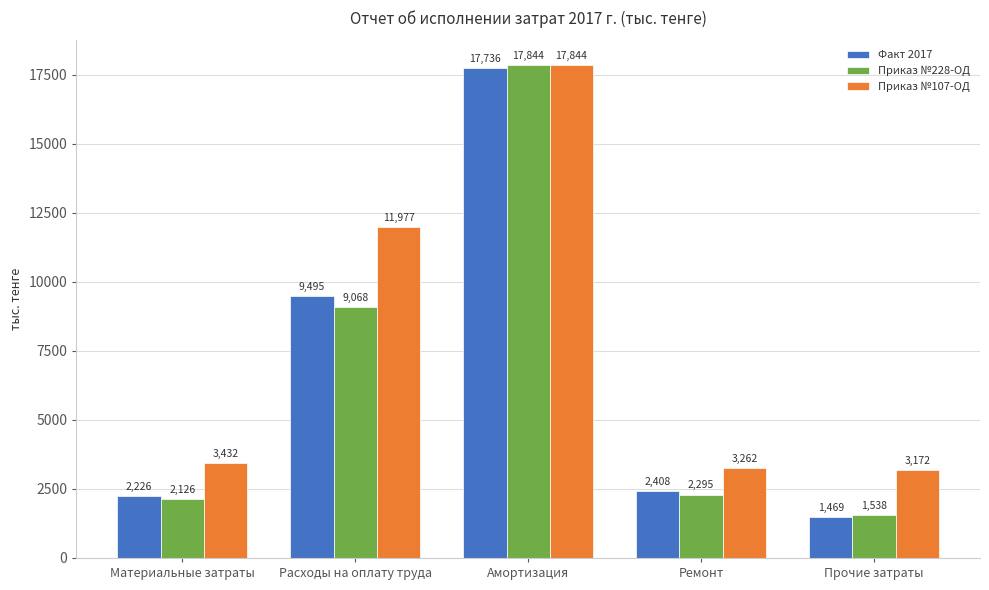

Between Материальные затраты and Расходы на оплату труда, which series saw the biggest shift?

Приказ №107-ОД